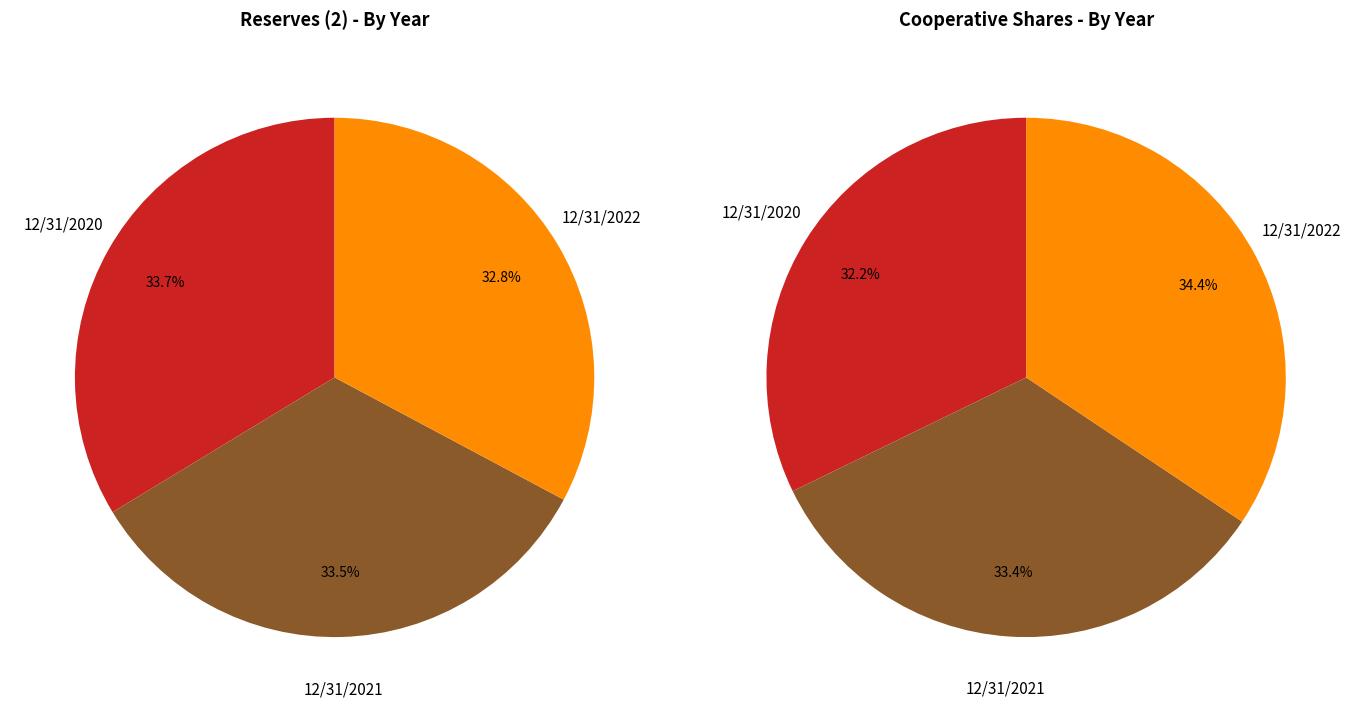

Is it true that 12/31/2022 is 42% of the pie?

False